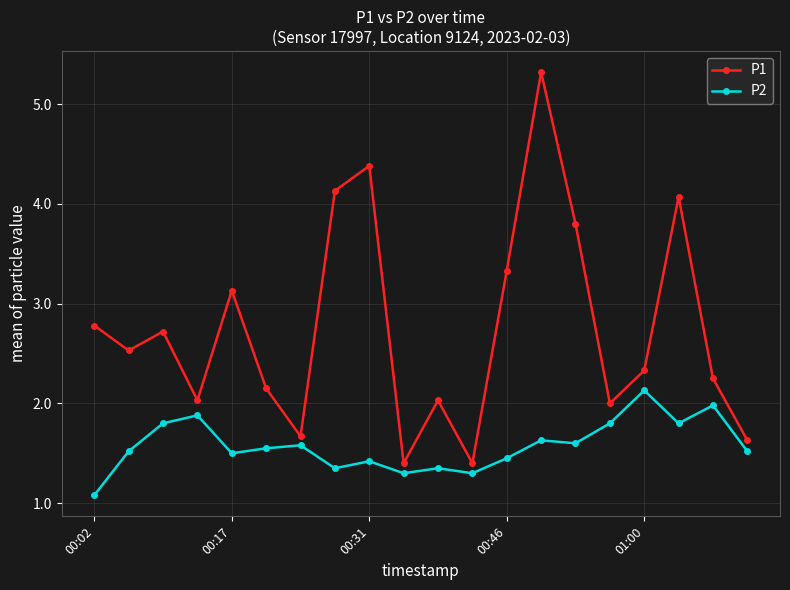

In P1, how many points are higher than both neighbors (excluding endpoints)?

6